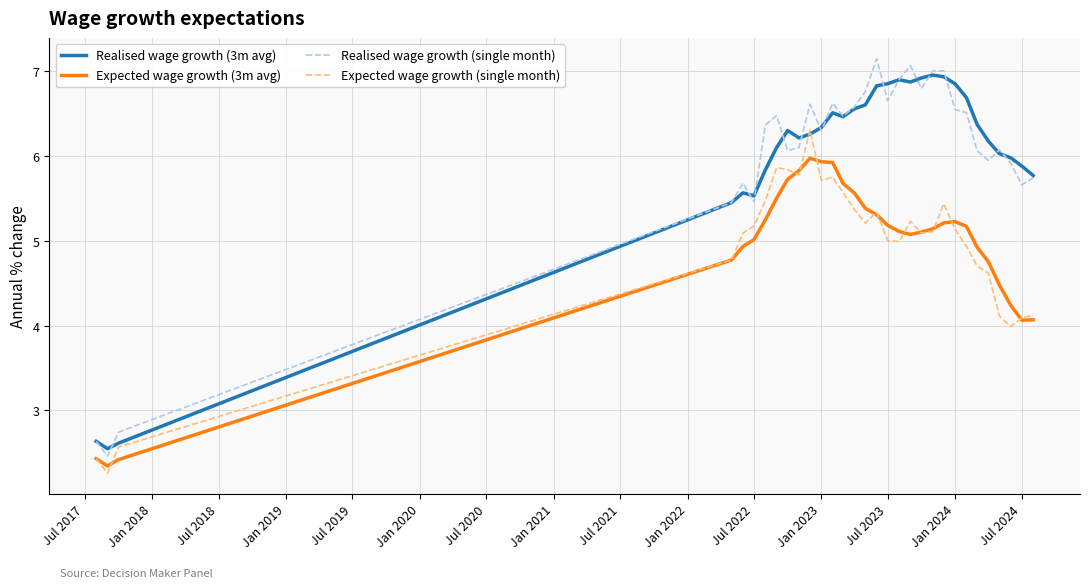

True or false: Expected wage growth (3m avg) and Realised wage growth (single month) cross at least once.

False